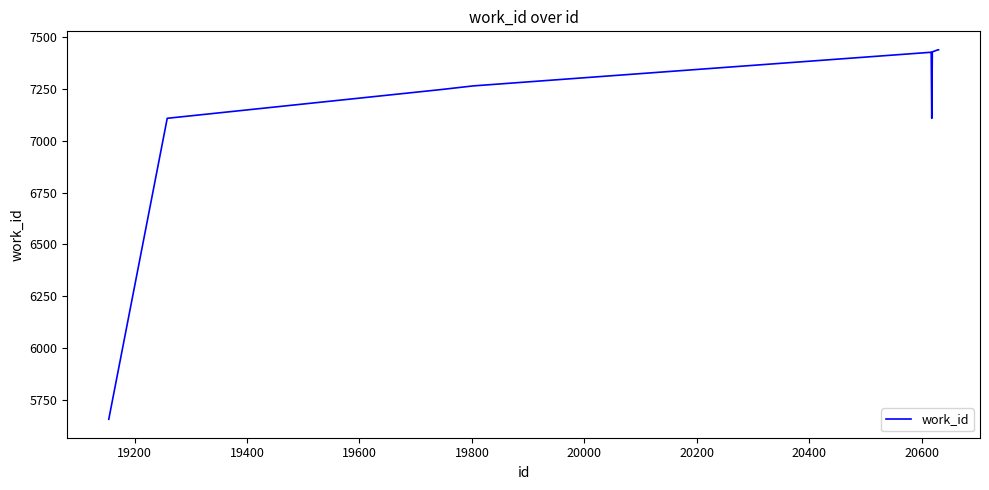

What is the minimum value shown in the chart?

5658